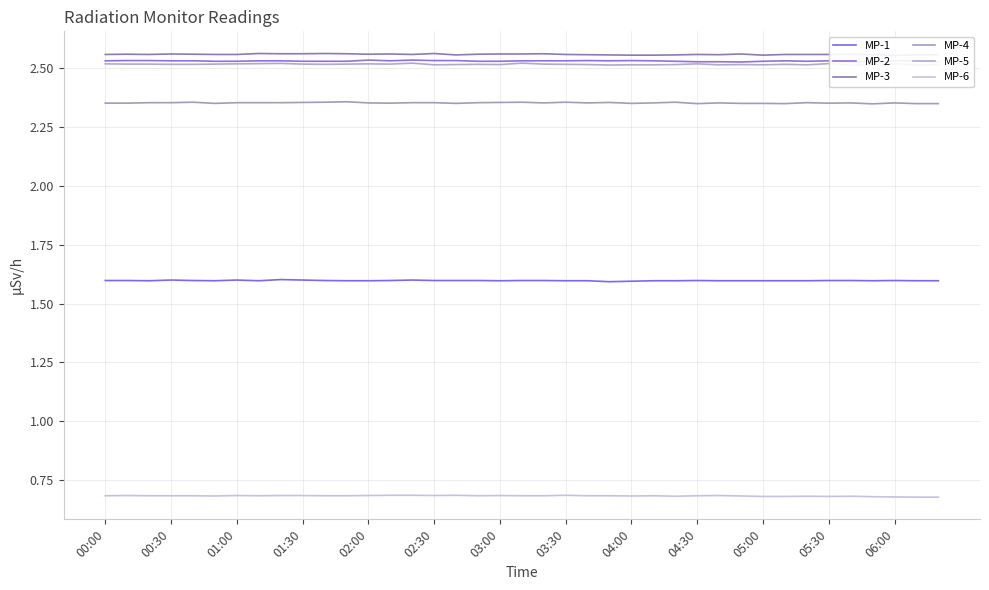

True or false: MP-3 and MP-5 cross at least once.

False